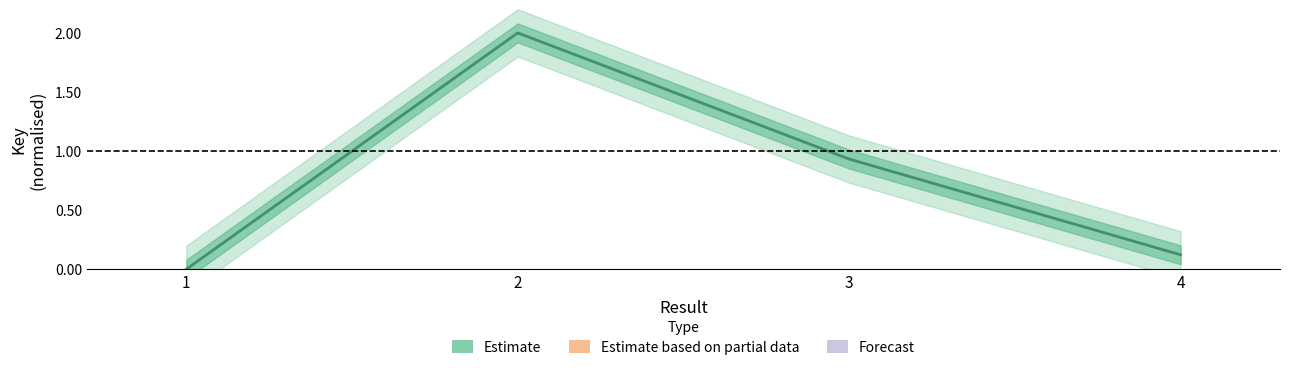

Does the chart have visible grid lines?

No